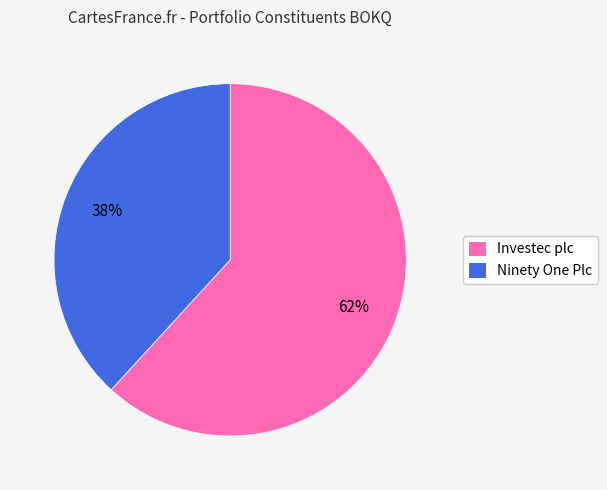

True or false: Investec plc accounts for 52% of the total.

False